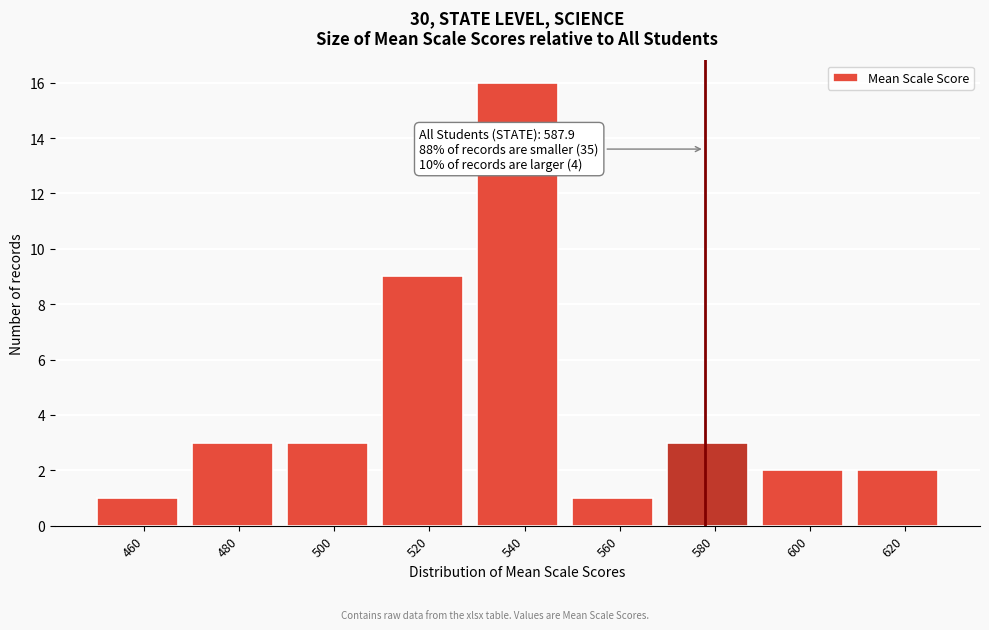

Reading left to right, extract all data points from this chart.

1	3	3	9	16	1	3	2	2